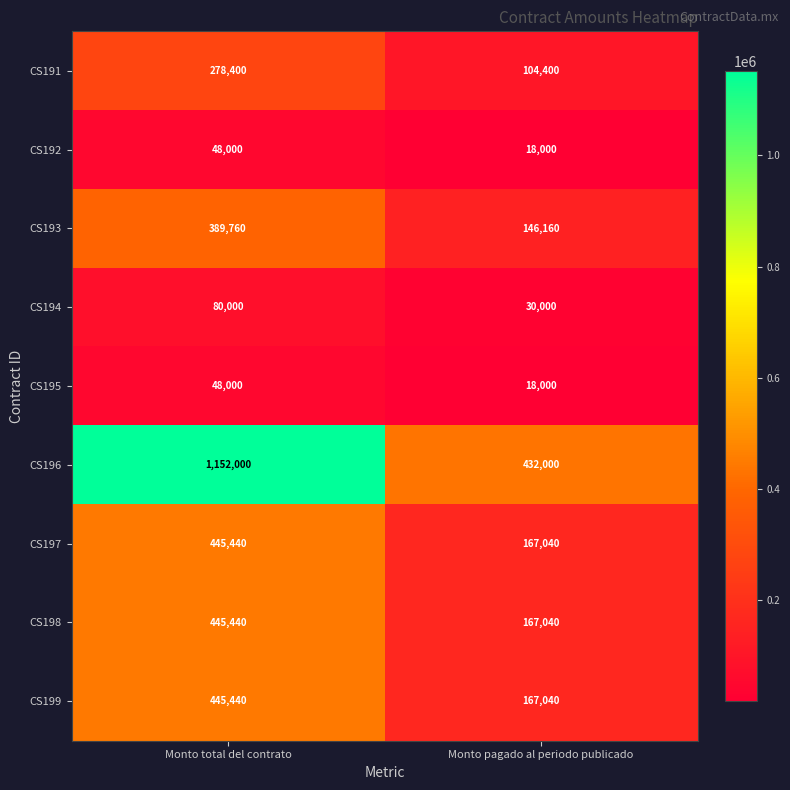

Which series has the widest spread of values?

CS196